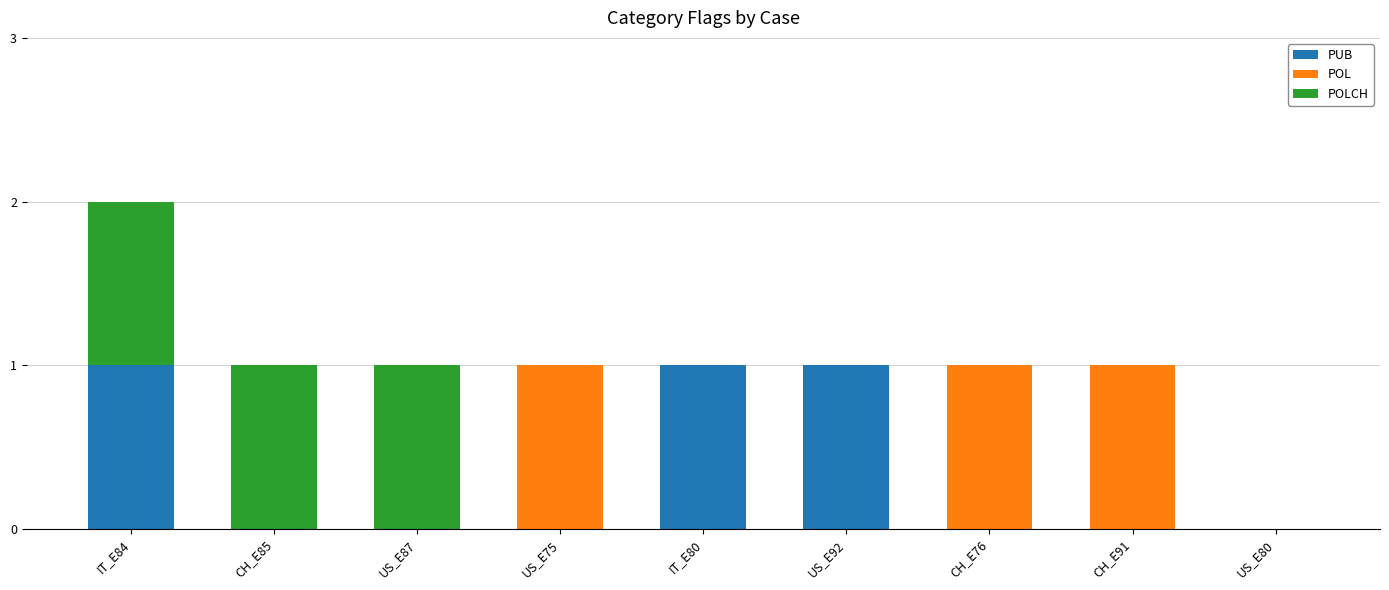

The value of PUB at CH_E91 is 0. True or false?

True